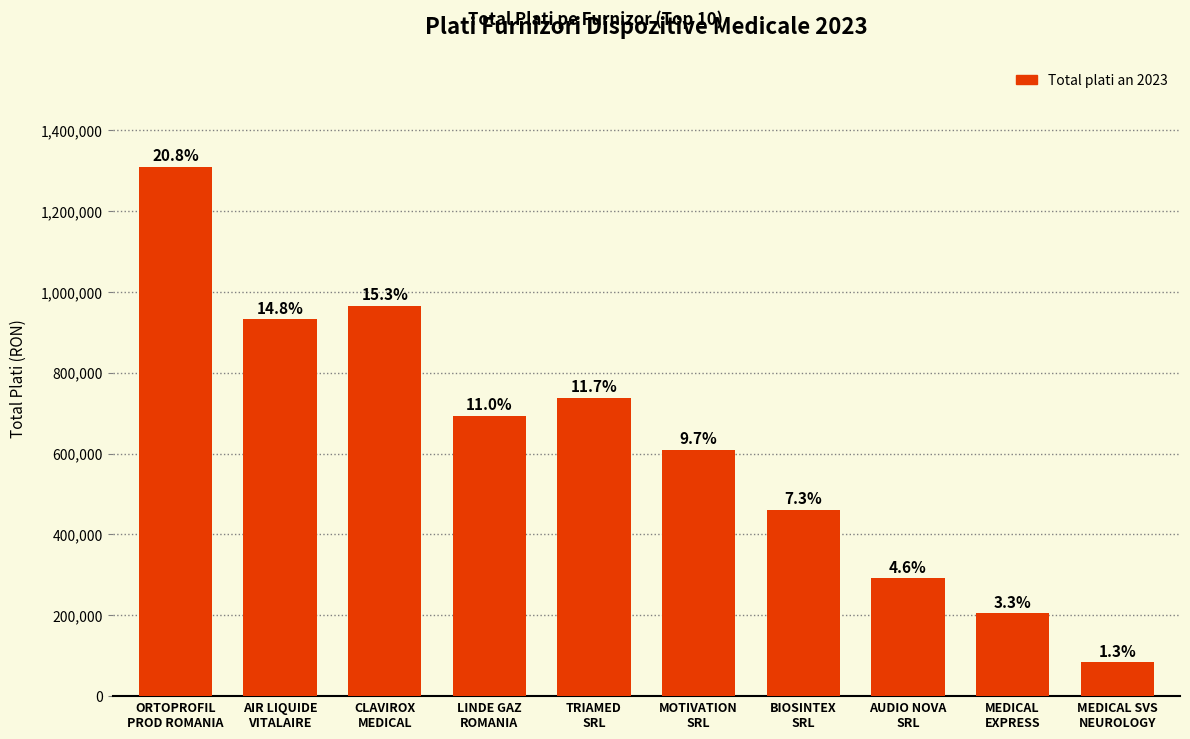

What is the greatest value displayed?

1309666.2